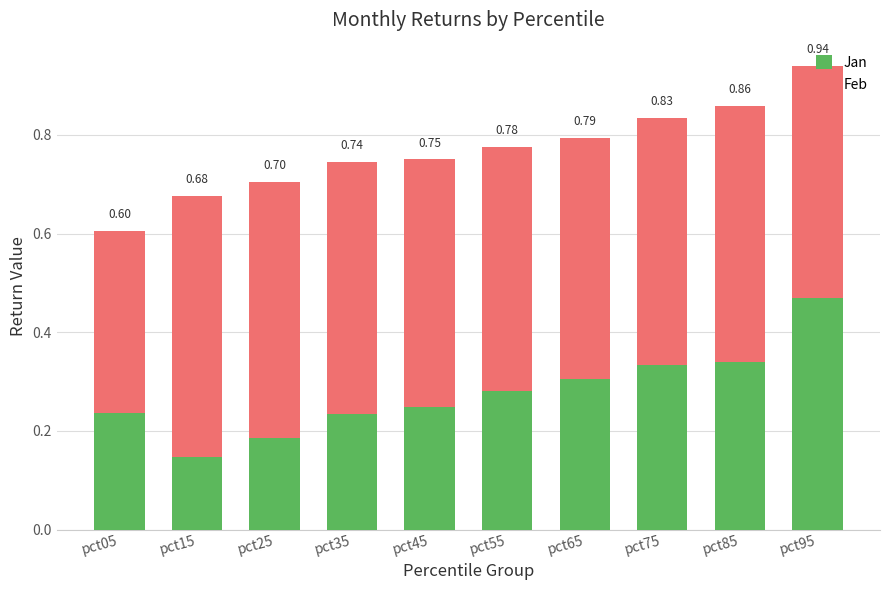

Between pct15 and pct95, which series saw the biggest shift?

Jan